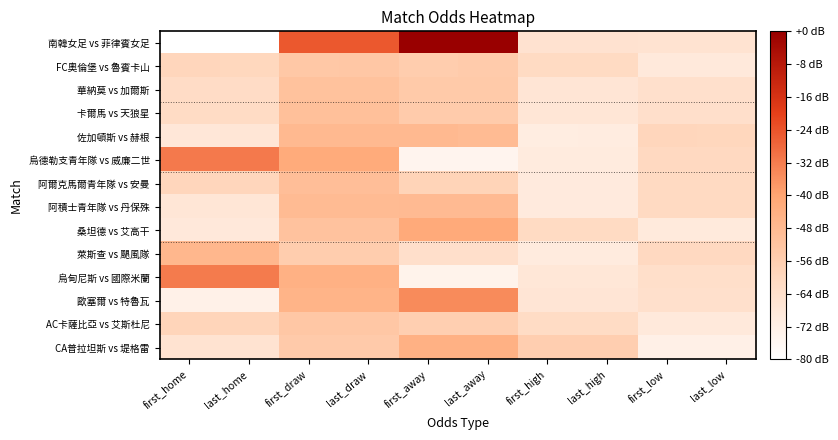

Reading left to right, what are all the values shown in this chart?

南韓女足 vs 菲律賓女足: first_home=-80.0	last_home=-80.0	first_draw=-25.0	last_draw=-25.0	first_away=0.0	last_away=0.0	first_high=-65.2	last_high=-65.2	first_low=-65.5	last_low=-65.5
FC奧倫堡 vs 魯賓卡山: first_home=-59.2	last_home=-59.9	first_draw=-53.5	last_draw=-53.4	first_away=-55.5	last_away=-54.8	first_high=-61.5	last_high=-61.5	first_low=-68.7	last_low=-68.7
華納莫 vs 加爾斯: first_home=-62.0	last_home=-62.0	first_draw=-51.0	last_draw=-51.0	first_away=-54.3	last_away=-54.3	first_high=-66.7	last_high=-66.7	first_low=-64.0	last_low=-64.0
卡爾馬 vs 天狼星: first_home=-61.7	last_home=-61.7	first_draw=-50.6	last_draw=-50.6	first_away=-54.9	last_away=-54.9	first_high=-67.0	last_high=-67.0	first_low=-63.6	last_low=-63.6
佐加頓斯 vs 赫根: first_home=-67.6	last_home=-67.2	first_draw=-47.7	last_draw=-47.7	first_away=-47.7	last_away=-48.7	first_high=-70.3	last_high=-70.2	first_low=-59.2	last_low=-59.4
烏德勒支青年隊 vs 威廉二世: first_home=-31.4	last_home=-31.4	first_draw=-42.4	last_draw=-42.4	first_away=-74.5	last_away=-74.5	first_high=-69.5	last_high=-69.5	first_low=-60.3	last_low=-60.3
阿爾克馬爾青年隊 vs 安曼: first_home=-59.3	last_home=-59.3	first_draw=-49.8	last_draw=-49.8	first_away=-58.4	last_away=-58.4	first_high=-69.2	last_high=-69.2	first_low=-60.9	last_low=-60.9
阿積士青年隊 vs 丹保殊: first_home=-66.9	last_home=-66.9	first_draw=-48.7	last_draw=-48.7	first_away=-48.4	last_away=-48.4	first_high=-69.2	last_high=-69.2	first_low=-60.9	last_low=-60.9
桑坦德 vs 艾高干: first_home=-68.2	last_home=-68.2	first_draw=-51.4	last_draw=-51.4	first_away=-42.1	last_away=-42.1	first_high=-61.3	last_high=-61.3	first_low=-68.9	last_low=-68.9
萊斯查 vs 颶風隊: first_home=-47.0	last_home=-47.0	first_draw=-55.5	last_draw=-55.5	first_away=-63.5	last_away=-63.5	first_high=-69.5	last_high=-69.5	first_low=-60.3	last_low=-60.3
烏甸尼斯 vs 國際米蘭: first_home=-31.8	last_home=-31.8	first_draw=-44.4	last_draw=-44.4	first_away=-73.7	last_away=-73.7	first_high=-67.3	last_high=-67.3	first_low=-63.2	last_low=-63.2
歐塞爾 vs 特魯瓦: first_home=-72.6	last_home=-72.6	first_draw=-45.7	last_draw=-45.7	first_away=-34.9	last_away=-34.9	first_high=-66.7	last_high=-66.7	first_low=-64.0	last_low=-64.0
AC卡薩比亞 vs 艾斯杜尼: first_home=-58.7	last_home=-58.7	first_draw=-53.2	last_draw=-53.2	first_away=-56.4	last_away=-56.4	first_high=-61.7	last_high=-61.7	first_low=-68.5	last_low=-68.5
CA普拉坦斯 vs 堤格雷: first_home=-65.5	last_home=-65.5	first_draw=-54.5	last_draw=-54.5	first_away=-44.4	last_away=-44.4	first_high=-56.2	last_high=-56.2	first_low=-72.2	last_low=-72.2